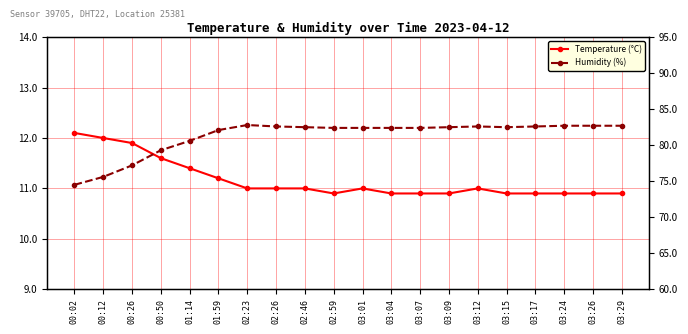

What is the difference between the Humidity (%) values at 03:24 and 01:14?

2.1